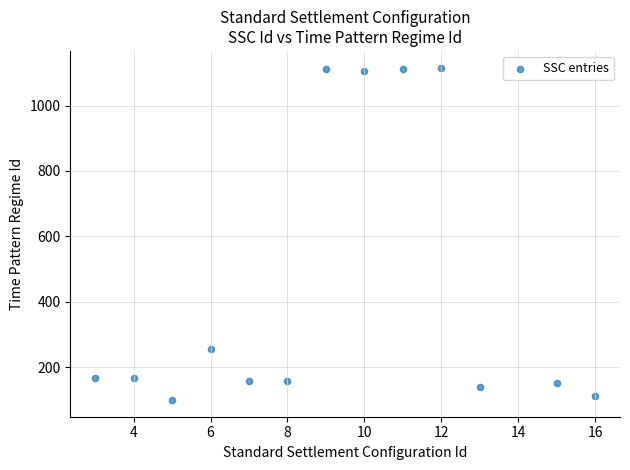

What is the range of X values (max minus min)?

13